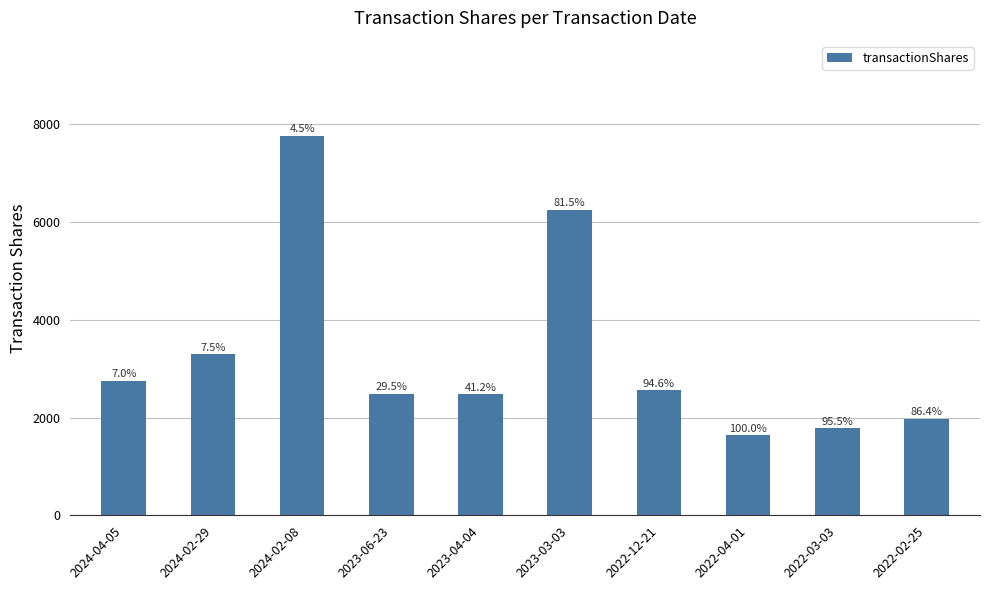

Rank the categories by value from highest to lowest.

2024-02-08, 2023-03-03, 2024-02-29, 2024-04-05, 2022-12-21, 2023-06-23, 2023-04-04, 2022-02-25, 2022-03-03, 2022-04-01